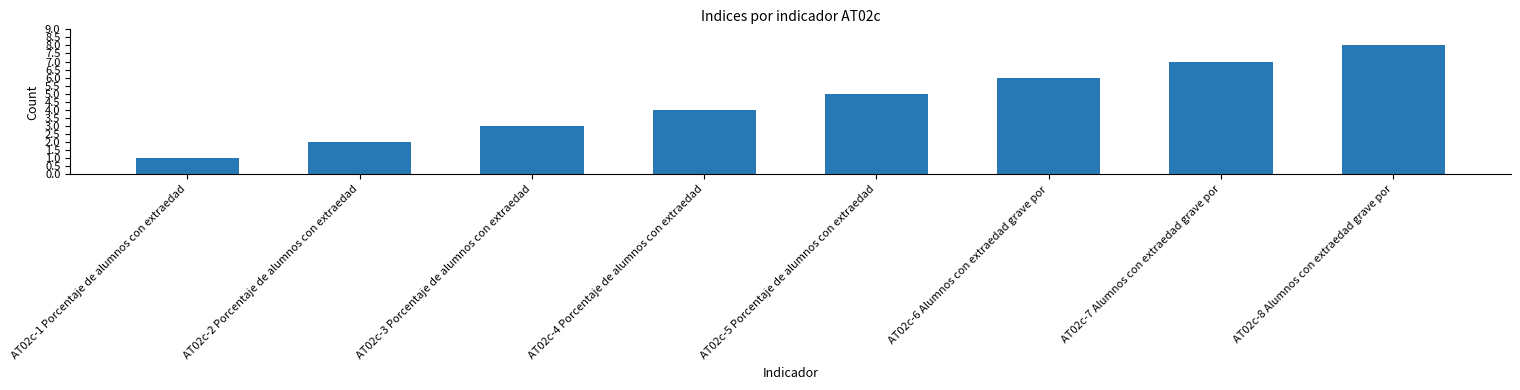

At which label is the value closest to 4?

AT02c-4 Porcentaje de alumnos con extraedad